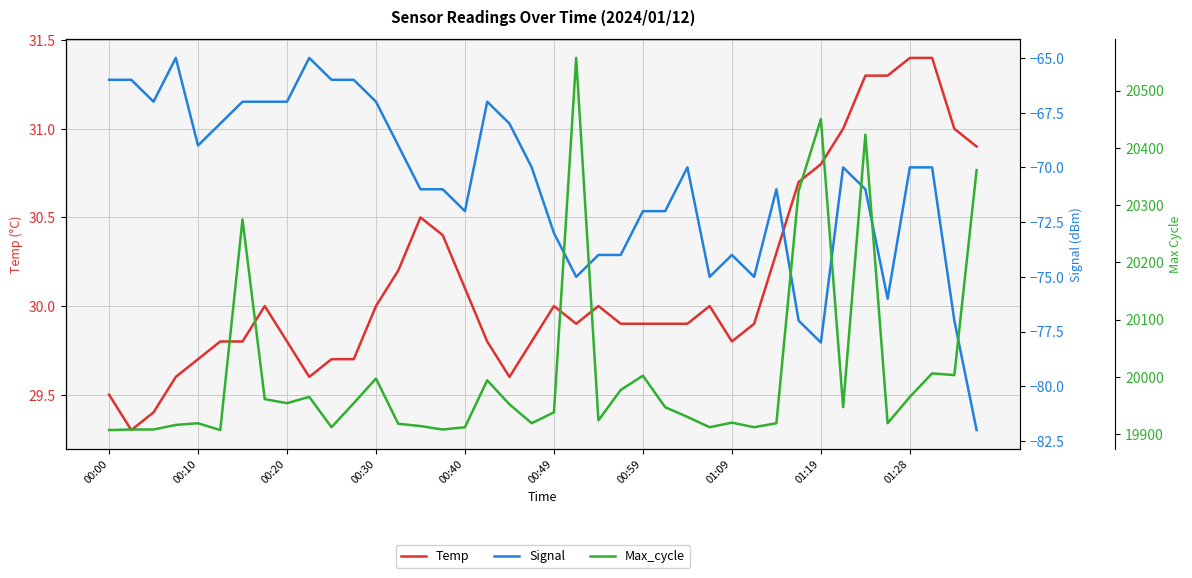

True or false: Temp has more than 1 interior local peaks.

True